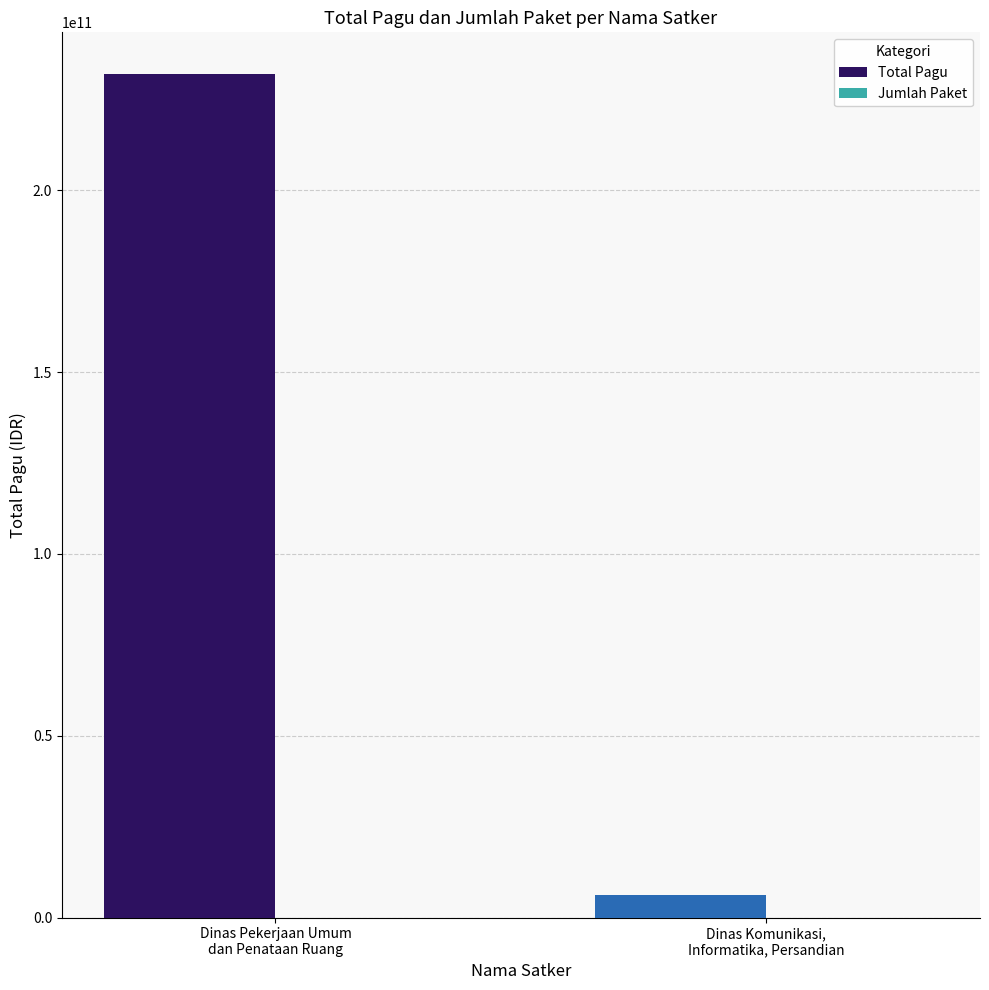

What is the sum of all Total Pagu values?

237949372800